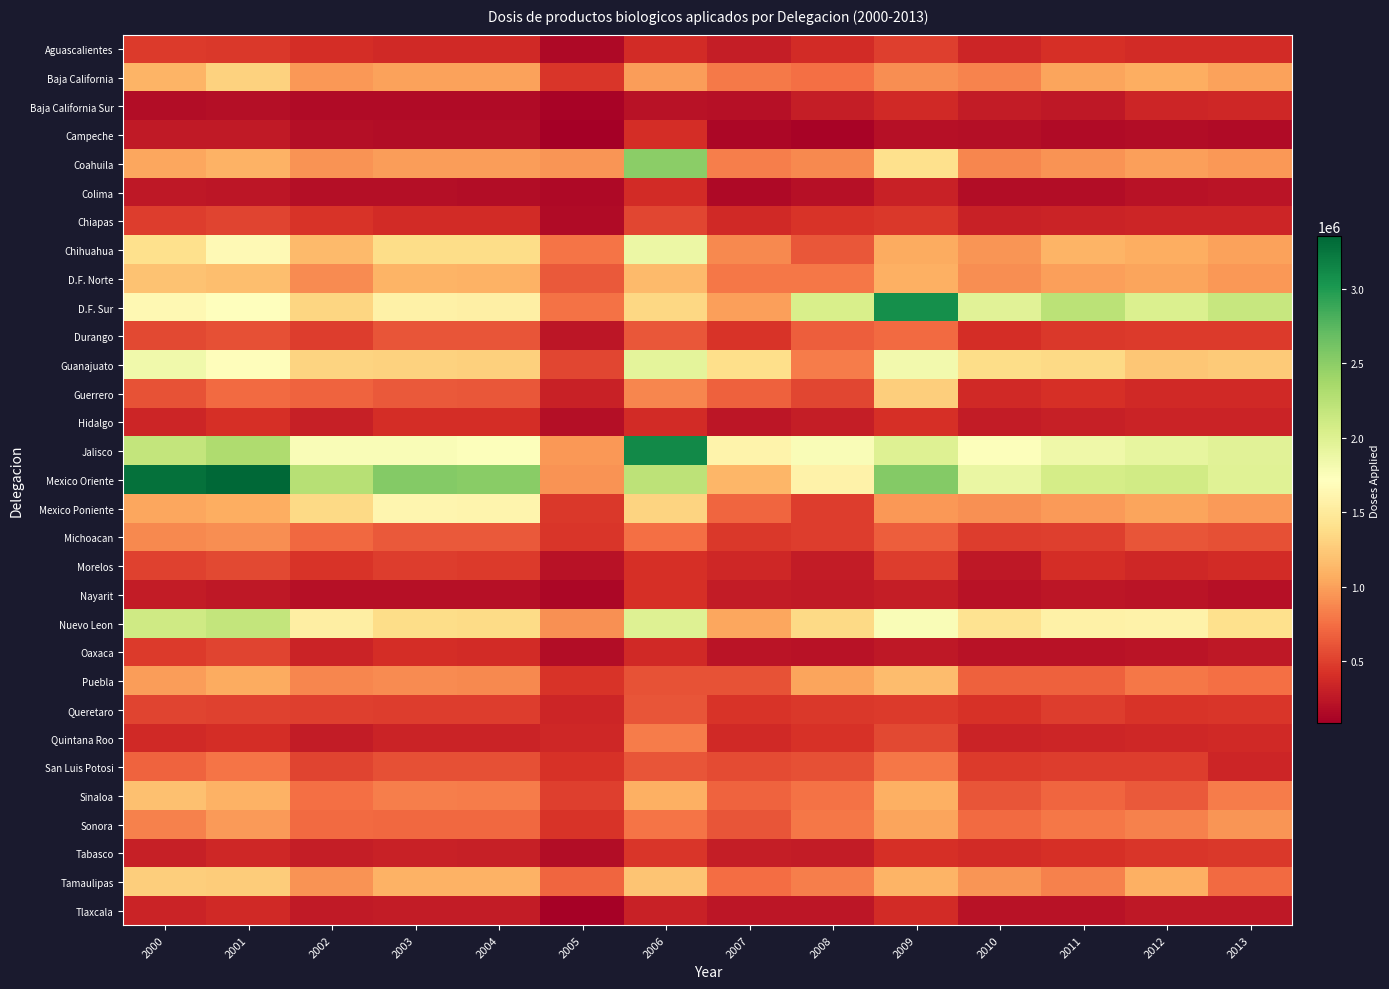

Which series has the largest total across all categories?

Mexico Oriente